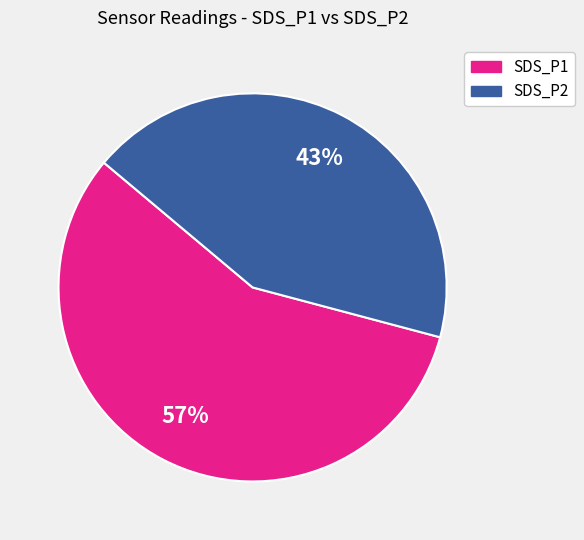

To the nearest percent, what is the average slice percentage?

50%